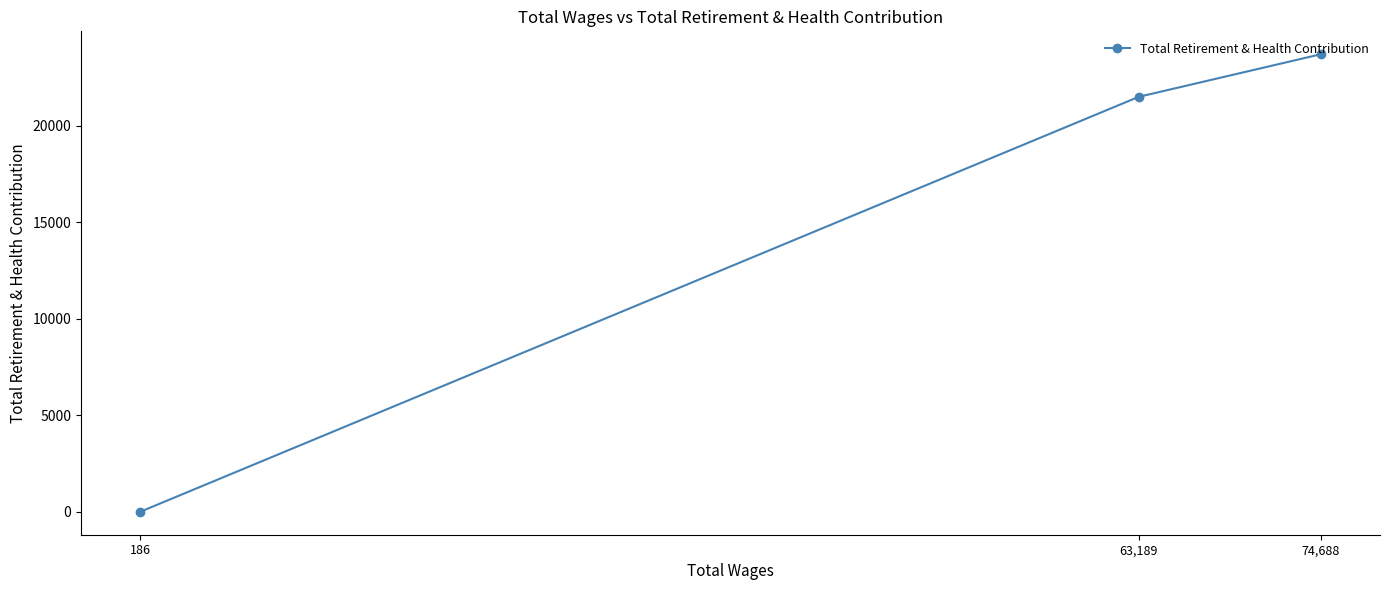

List the labels in order of value, largest first.

74,688, 63,189, 186